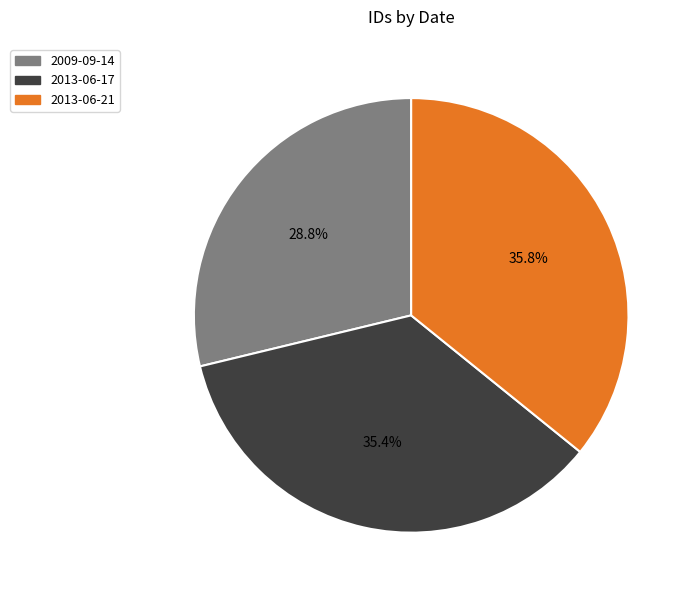

How much of the chart is everything except 2009-09-14?

71.2%